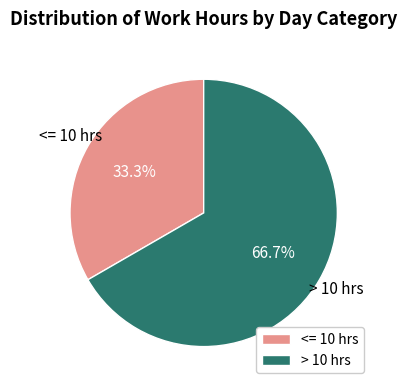

How much of the chart is everything except > 10 hrs?

33.3%